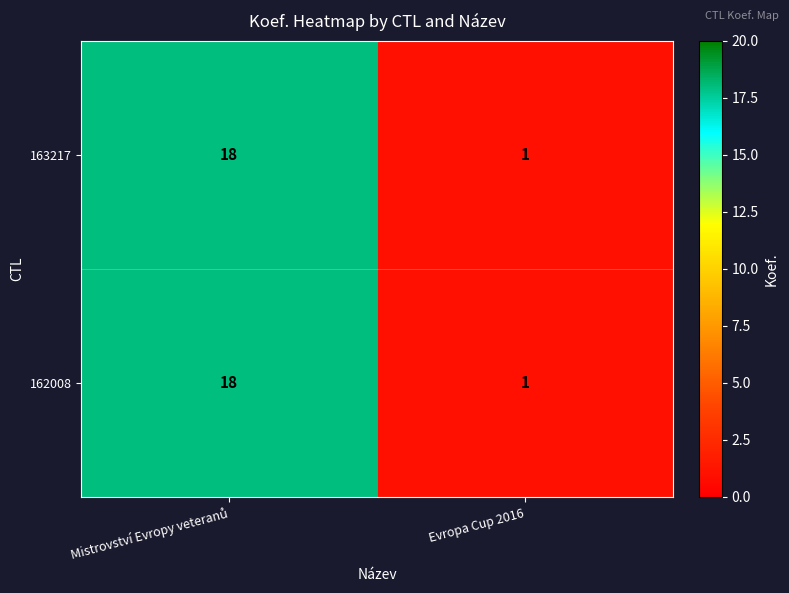

What is the greatest value displayed?

18